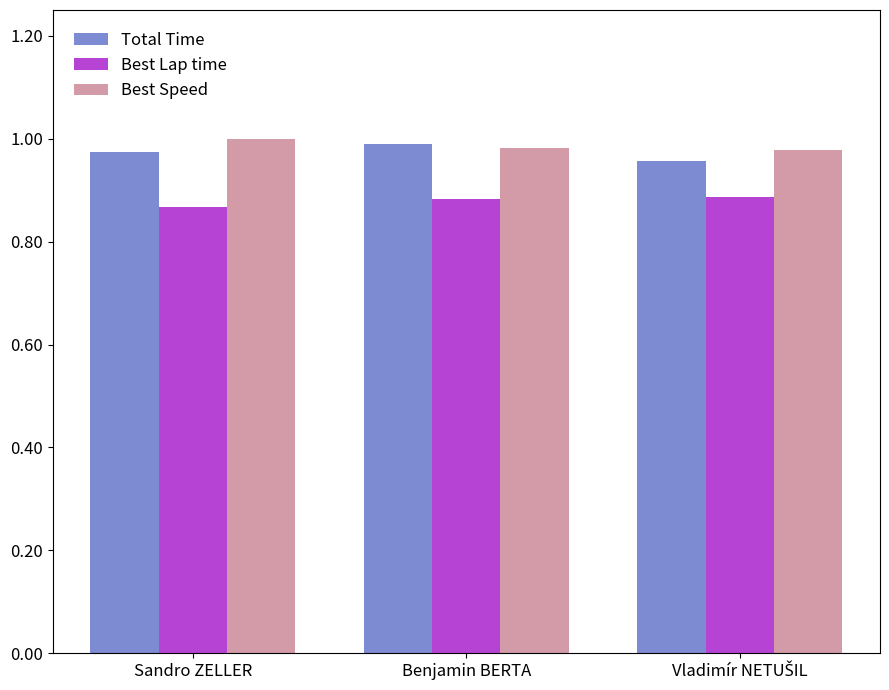

Is it true that Best Lap time equals 0.6 at Benjamin BERTA?

False